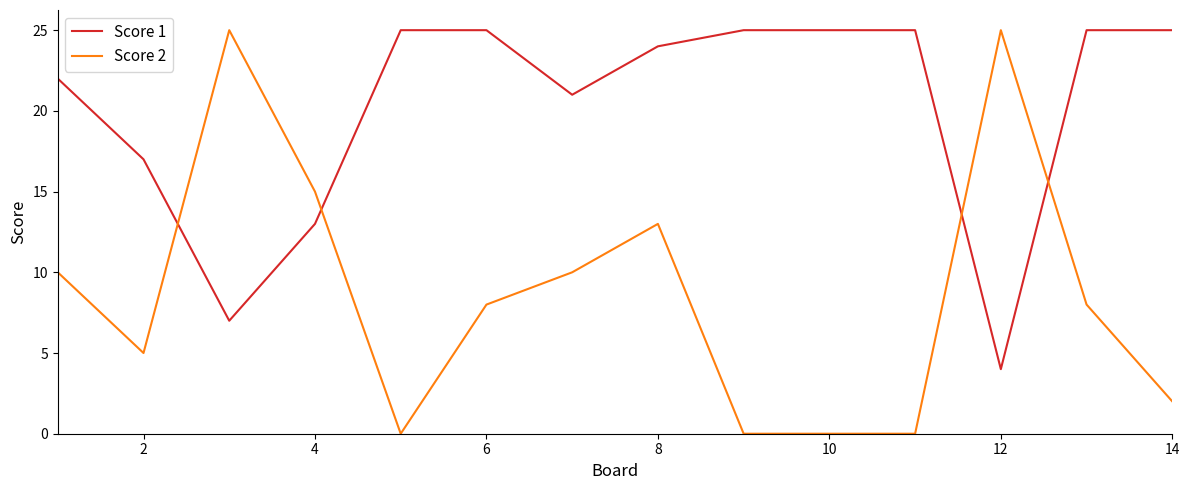

What is the difference between the maximum and minimum values in the Score 1 series?

21